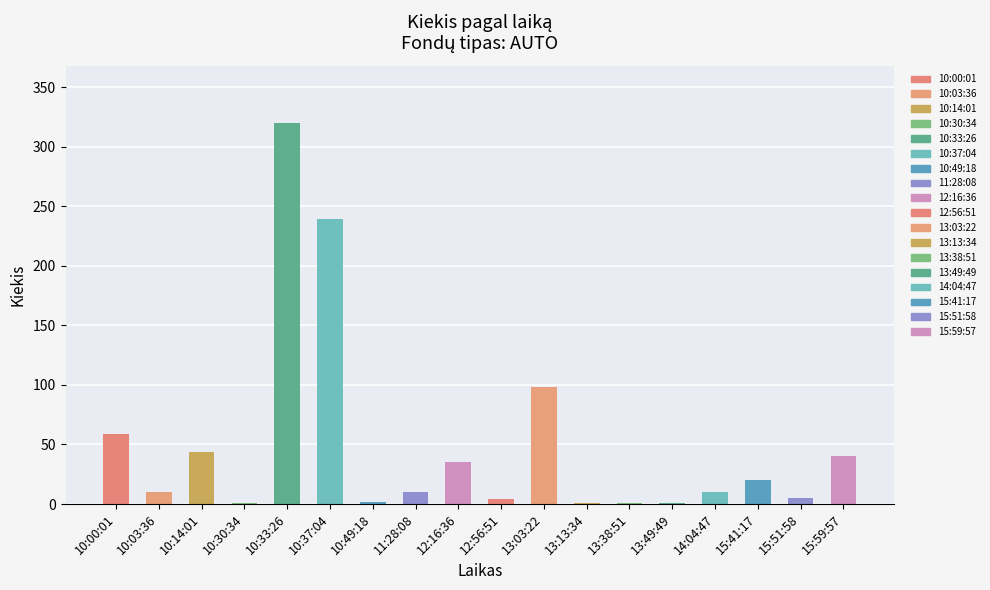

Between 10:33:26 and 13:03:22, which is larger?

10:33:26